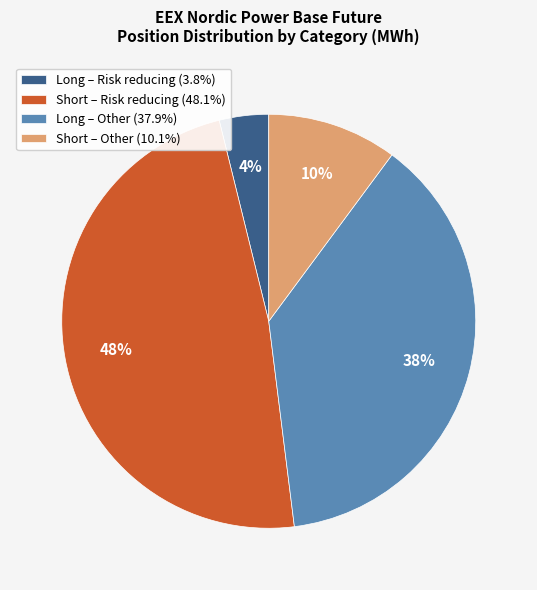

To the nearest percent, what percentage of the pie is Short – Other (10.1%)?

10%